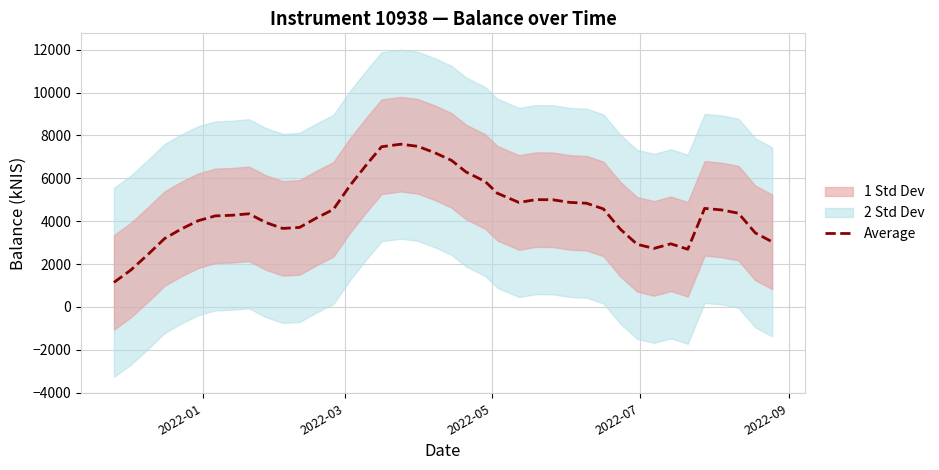

What is the sum of all values?

179441.0